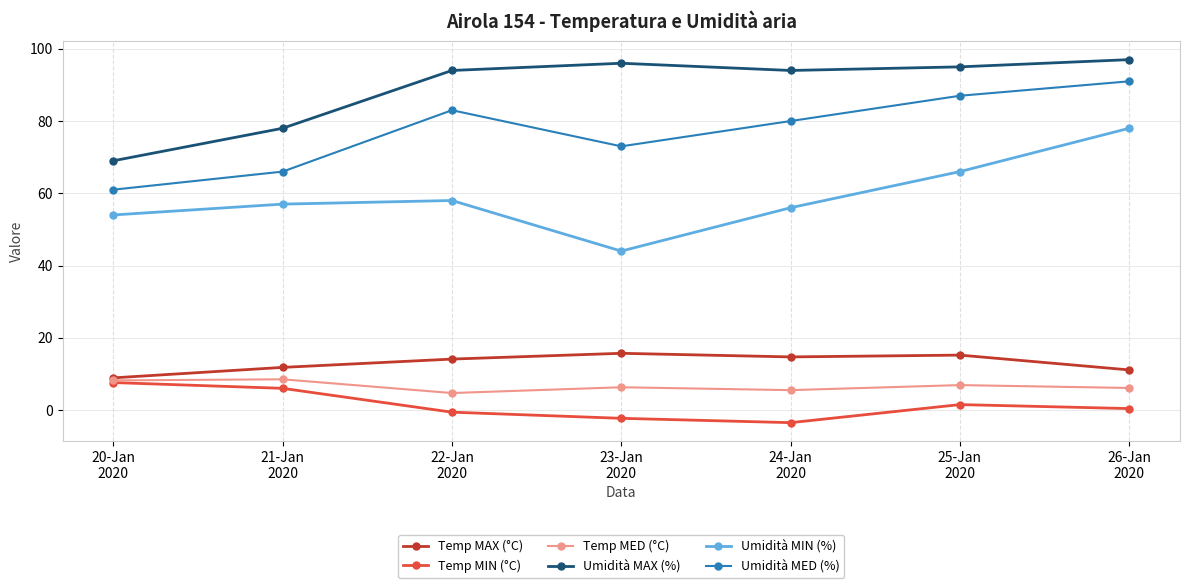

What is the value of the Temp MED (°C) point at the 7th from the left?

6.1